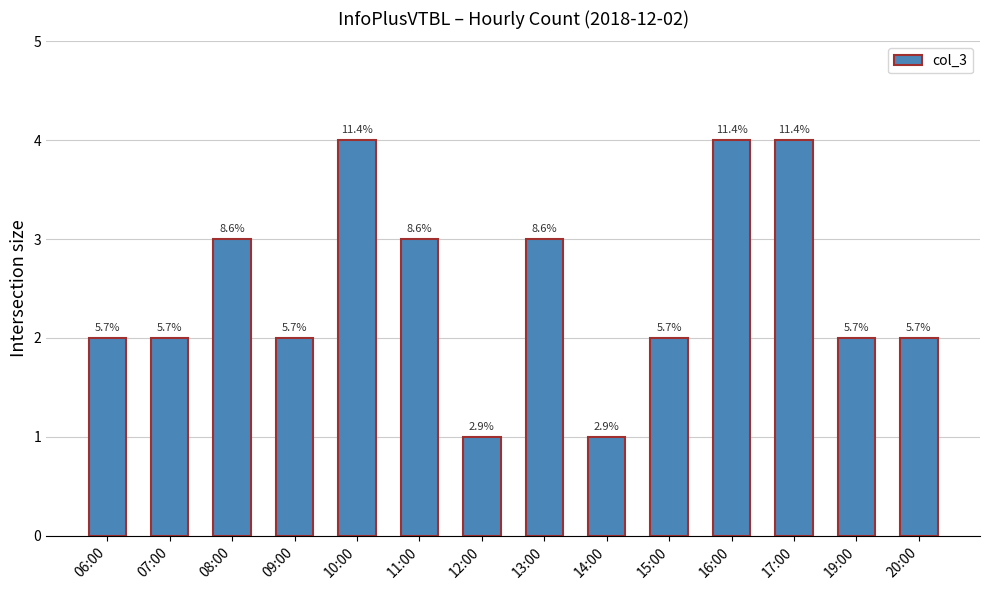

The chart shows a value of 1 at 14:00. True or false?

True